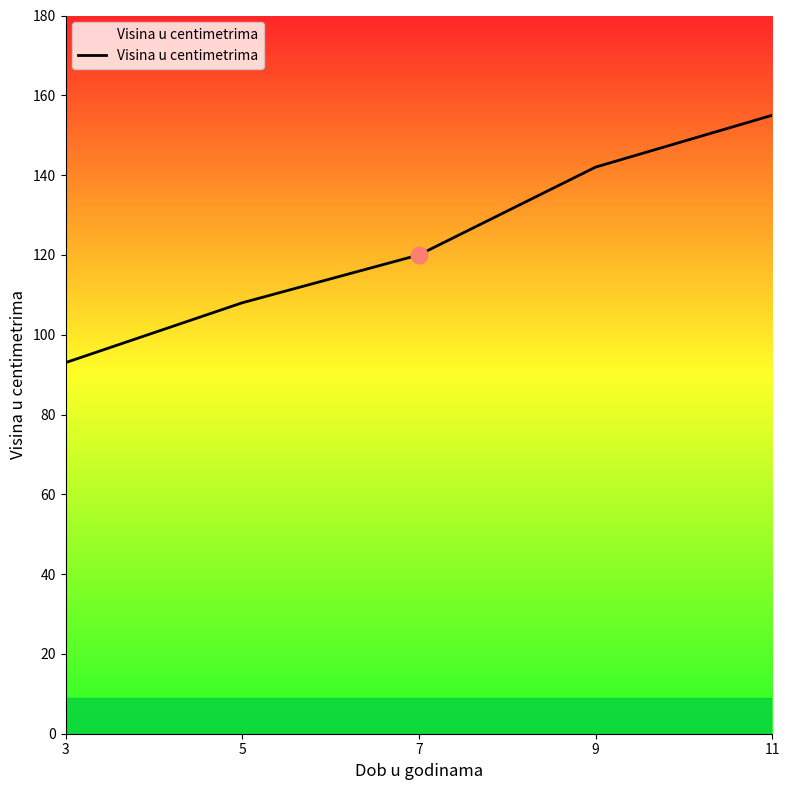

List the labels in order of value, largest first.

11, 9, 7, 5, 3